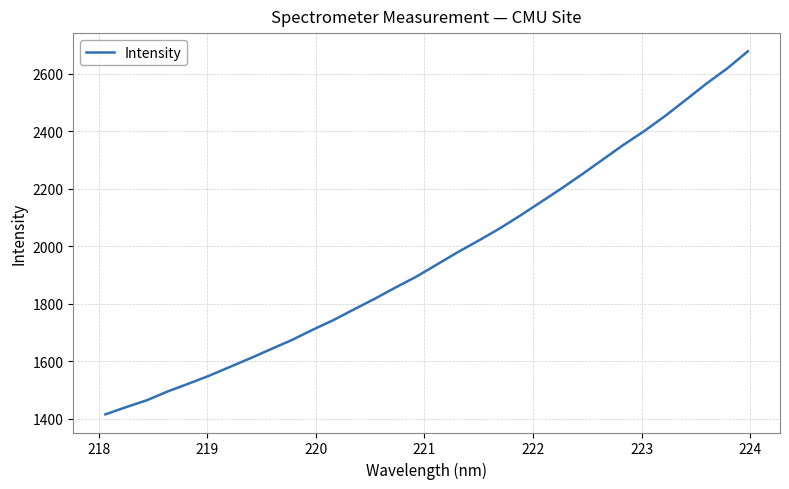

What is the minimum value shown in the chart?

1415.0